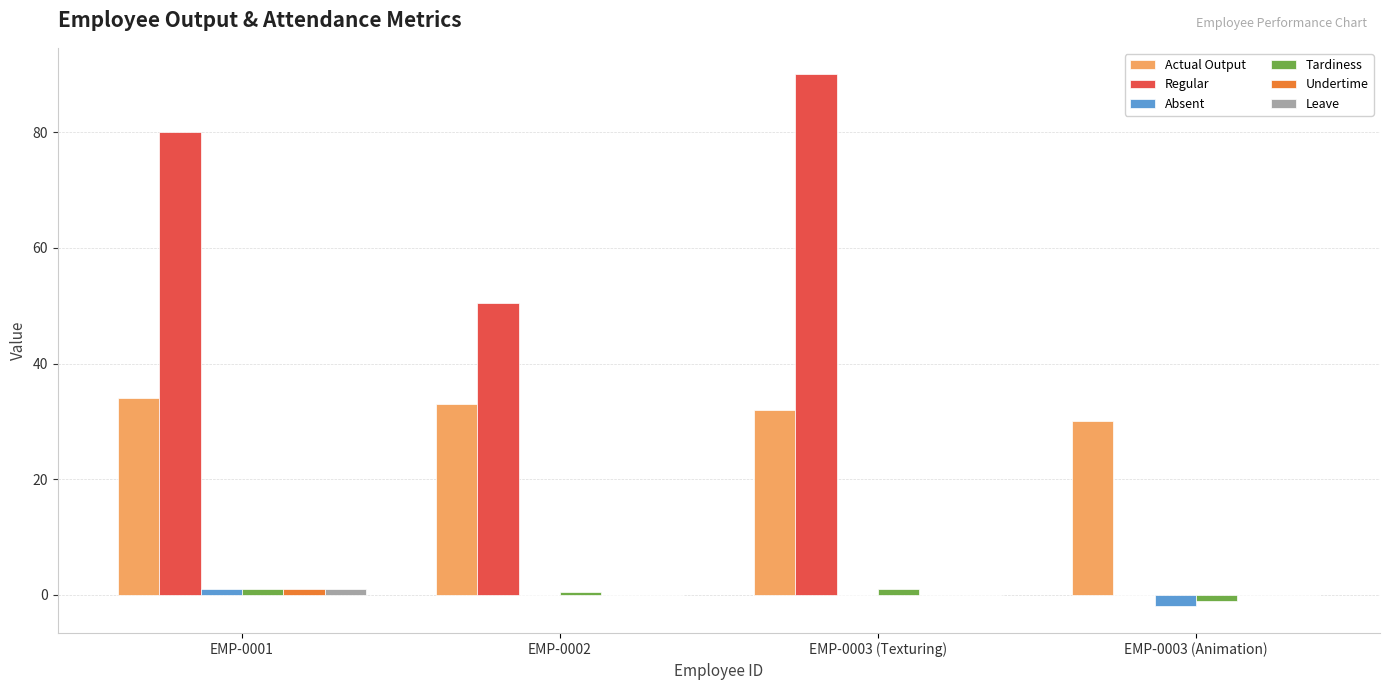

What is the maximum value shown in the chart?

90.0